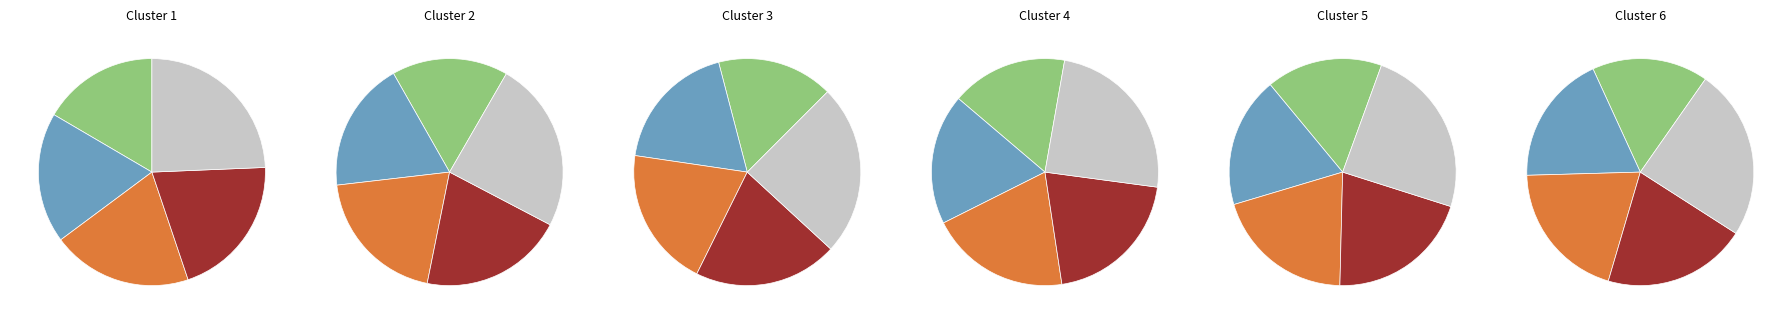

Is it true that 10147 is 24% of the pie?

True